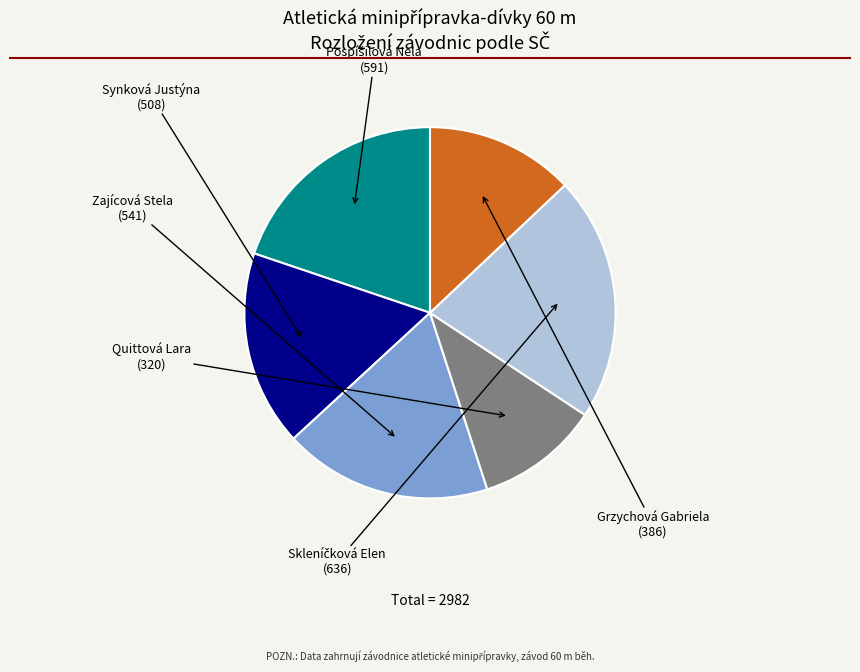

What percentage is the Grzychová Gabriela slice, to the nearest percent?

13%